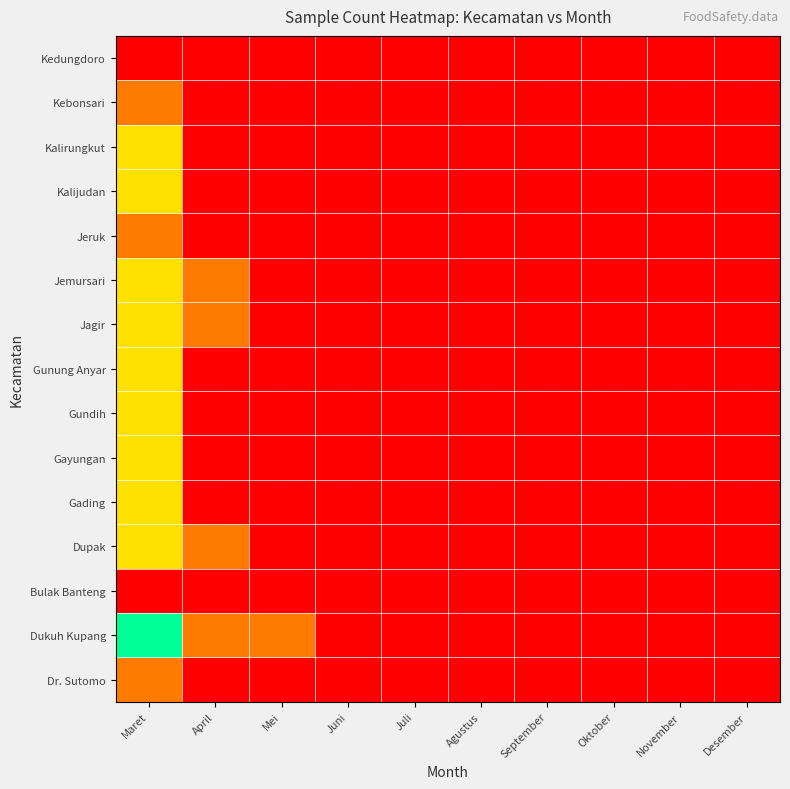

Reading left to right, transcribe all the data shown in this chart.

Dr. Sutomo: Maret=2	April=1	Mei=1	Juni=1	Juli=1	Agustus=1	September=1	Oktober=1	November=1	Desember=1
Dukuh Kupang: Maret=4	April=2	Mei=2	Juni=1	Juli=1	Agustus=1	September=1	Oktober=1	November=1	Desember=1
Bulak Banteng: Maret=1	April=1	Mei=1	Juni=1	Juli=1	Agustus=1	September=1	Oktober=1	November=1	Desember=1
Dupak: Maret=3	April=2	Mei=1	Juni=1	Juli=1	Agustus=1	September=1	Oktober=1	November=1	Desember=1
Gading: Maret=3	April=1	Mei=1	Juni=1	Juli=1	Agustus=1	September=1	Oktober=1	November=1	Desember=1
Gayungan: Maret=3	April=1	Mei=1	Juni=1	Juli=1	Agustus=1	September=1	Oktober=1	November=1	Desember=1
Gundih: Maret=3	April=1	Mei=1	Juni=1	Juli=1	Agustus=1	September=1	Oktober=1	November=1	Desember=1
Gunung Anyar: Maret=3	April=1	Mei=1	Juni=1	Juli=1	Agustus=1	September=1	Oktober=1	November=1	Desember=1
Jagir: Maret=3	April=2	Mei=1	Juni=1	Juli=1	Agustus=1	September=1	Oktober=1	November=1	Desember=1
Jemursari: Maret=3	April=2	Mei=1	Juni=1	Juli=1	Agustus=1	September=1	Oktober=1	November=1	Desember=1
Jeruk: Maret=2	April=1	Mei=1	Juni=1	Juli=1	Agustus=1	September=1	Oktober=1	November=1	Desember=1
Kalijudan: Maret=3	April=1	Mei=1	Juni=1	Juli=1	Agustus=1	September=1	Oktober=1	November=1	Desember=1
Kalirungkut: Maret=3	April=1	Mei=1	Juni=1	Juli=1	Agustus=1	September=1	Oktober=1	November=1	Desember=1
Kebonsari: Maret=2	April=1	Mei=1	Juni=1	Juli=1	Agustus=1	September=1	Oktober=1	November=1	Desember=1
Kedungdoro: Maret=1	April=1	Mei=1	Juni=1	Juli=1	Agustus=1	September=1	Oktober=1	November=1	Desember=1